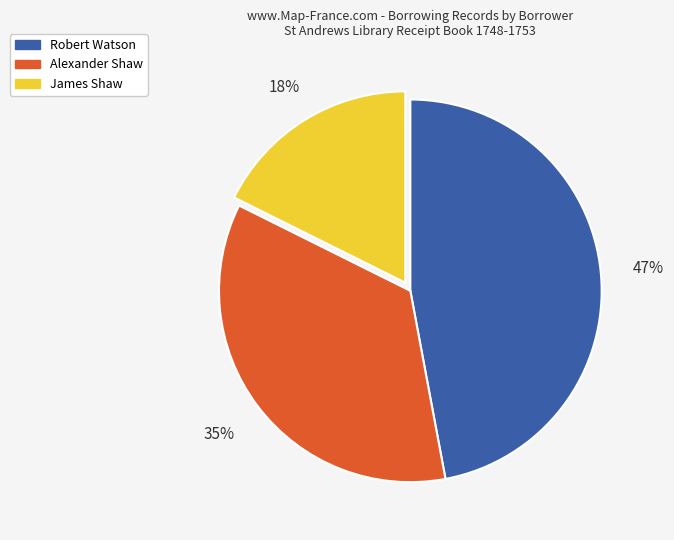

Rank the categories by value from lowest to highest.

James Shaw, Alexander Shaw, Robert Watson